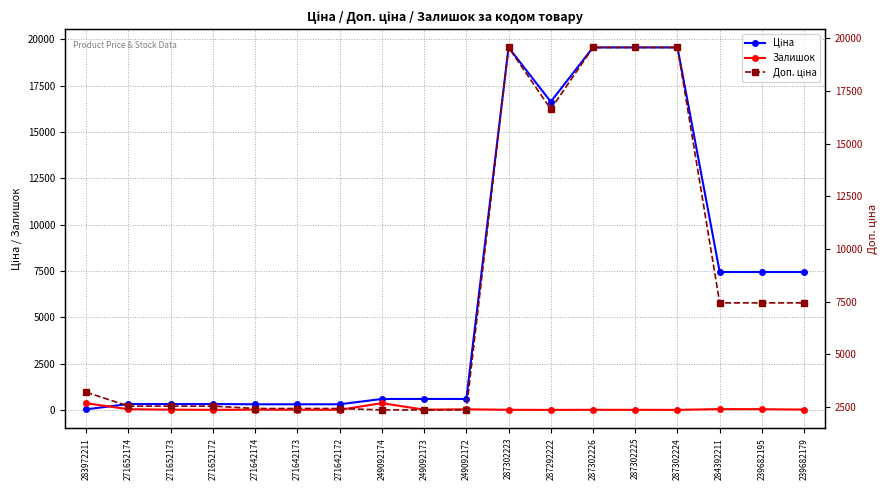

At which label does Залишок reach its peak?

249092174